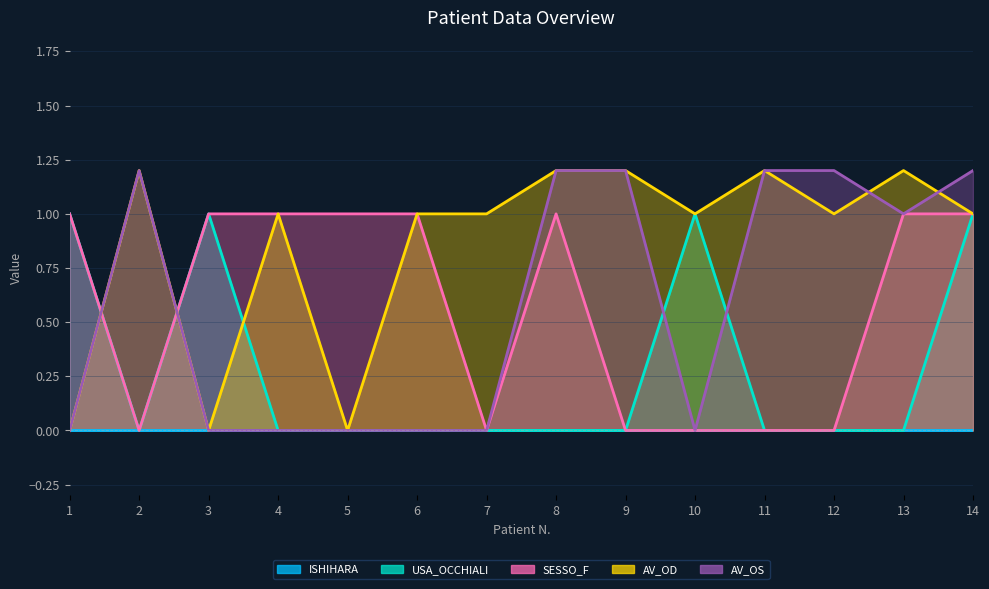

Where is the first local maximum for AV_OS?

2